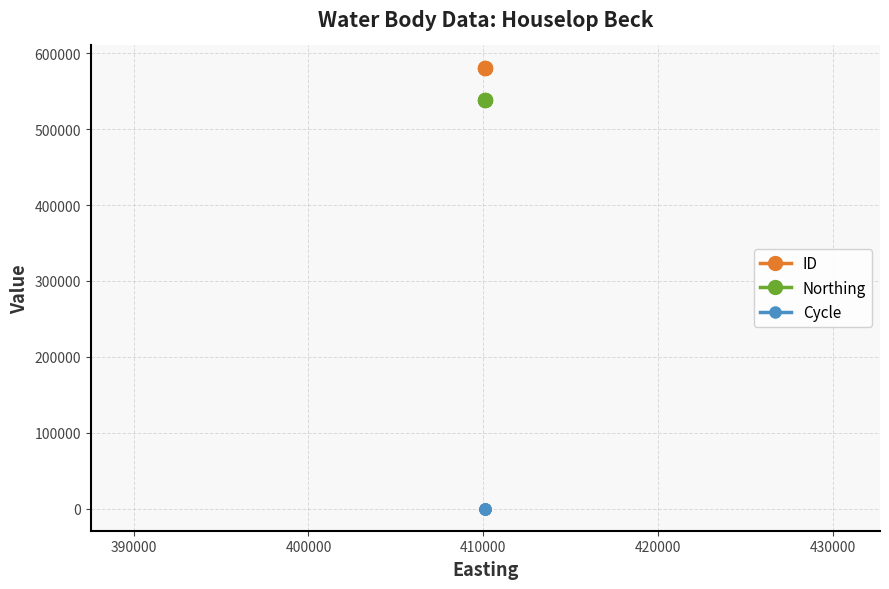

What is the smallest value displayed?

3